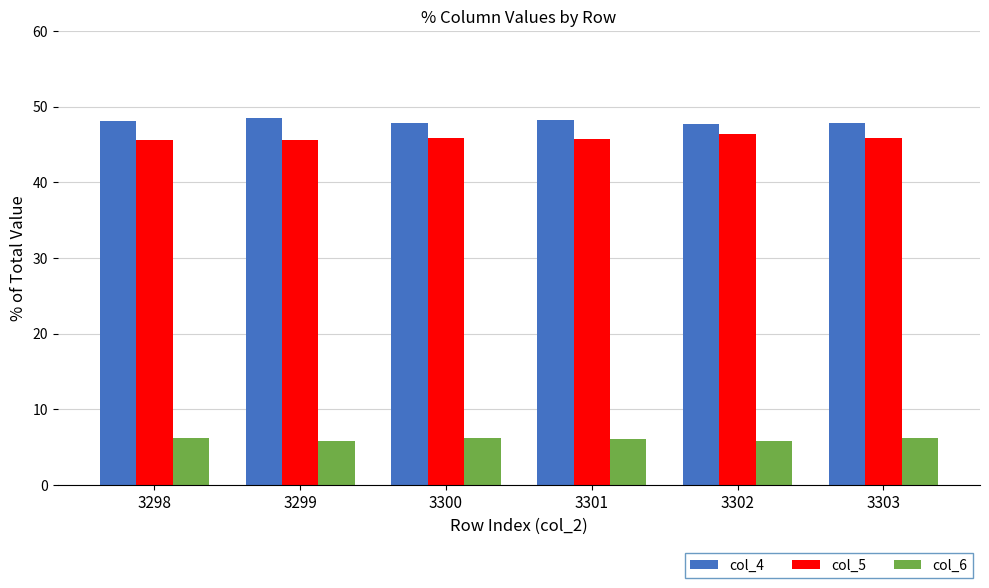

True or false: col_5 has a value of 45.9 at 3303.

True